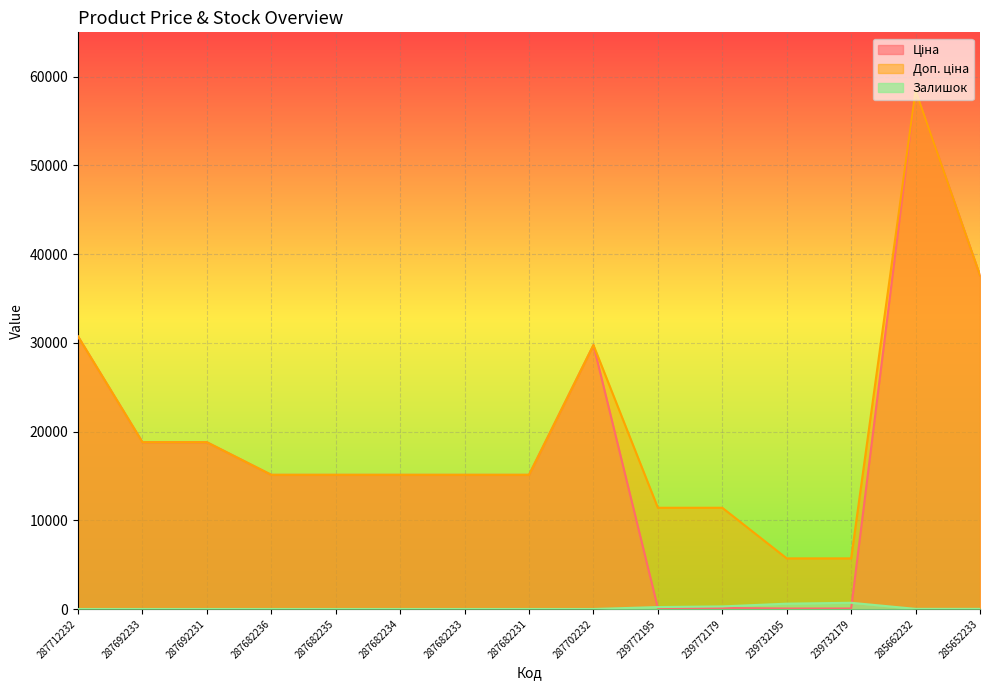

List the labels in order of Залишок value, largest first.

239732179, 239732195, 239772179, 239772195, 285662232, 285652233, 287712232, 287692233, 287692231, 287682236, 287682235, 287682234, 287682233, 287682231, 287702232